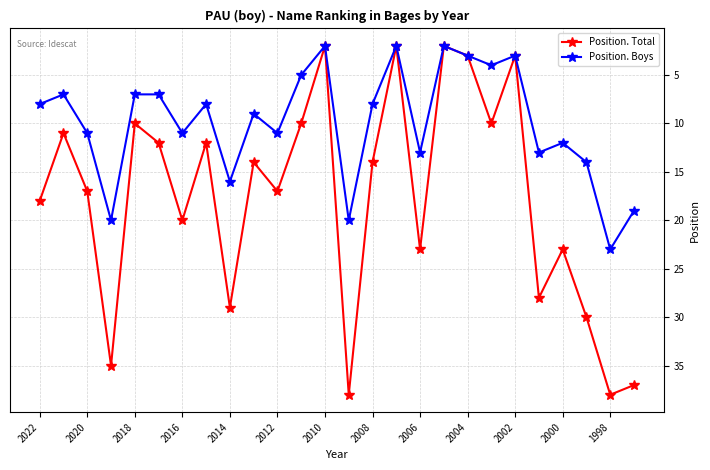

At how many categories does at least one series exceed 31?

4